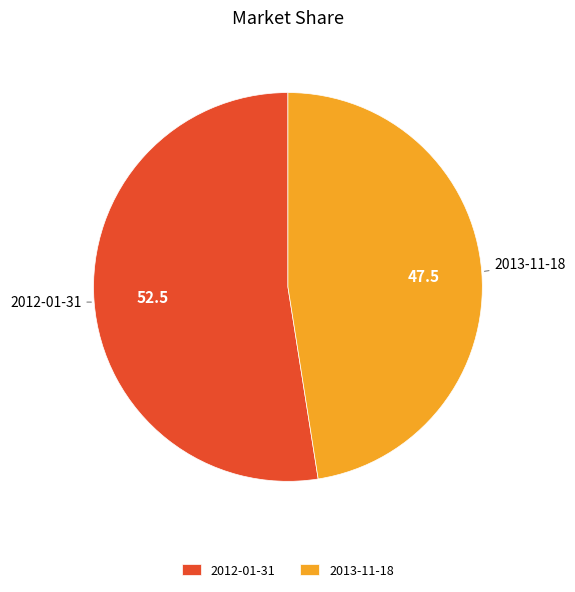

Rank the categories by value from highest to lowest.

2012-01-31, 2013-11-18